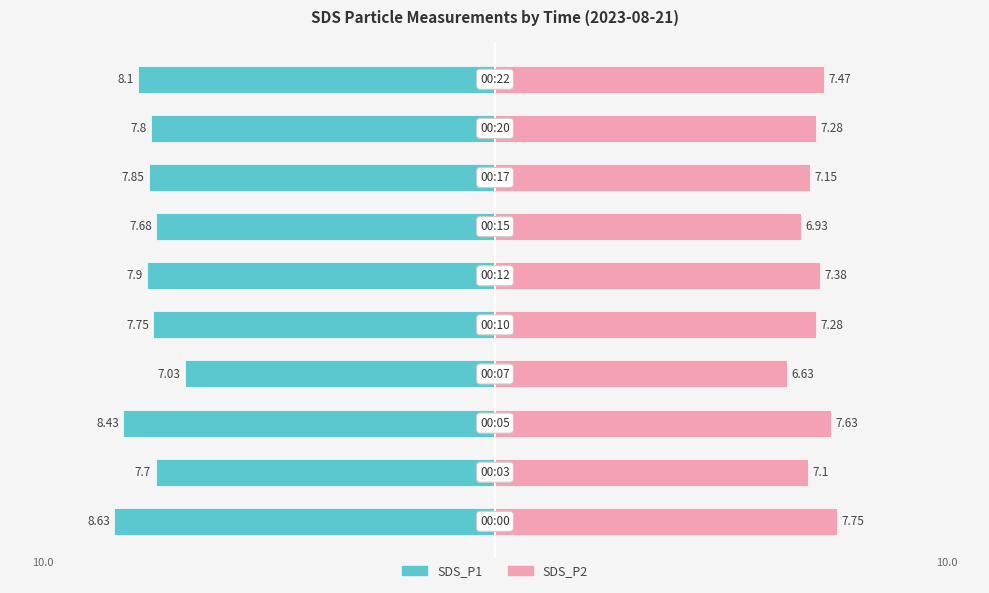

What is the sum of all SDS_P2 values?

72.6